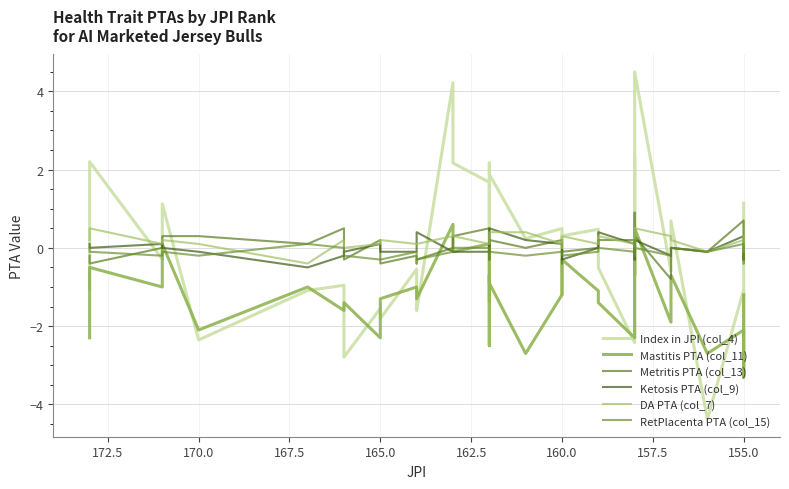

Is it true that Index in JPI (col_4) equals -0.3 at 24?

False